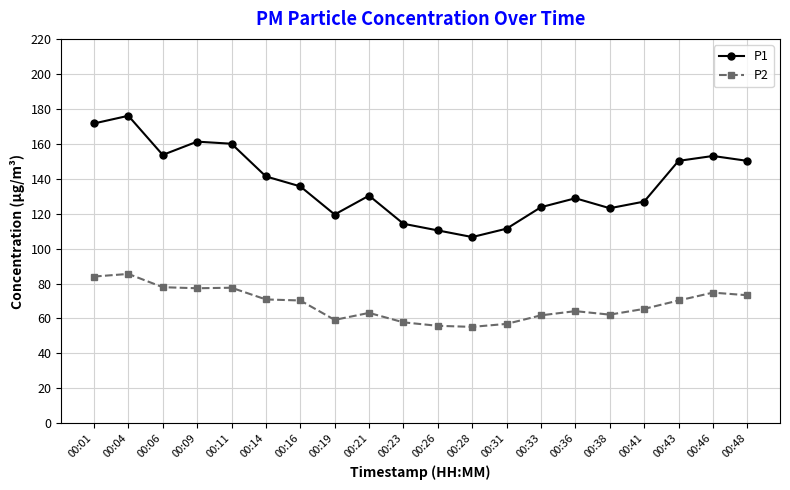

Is it true that P2 equals 98.7 at 00:48?

False